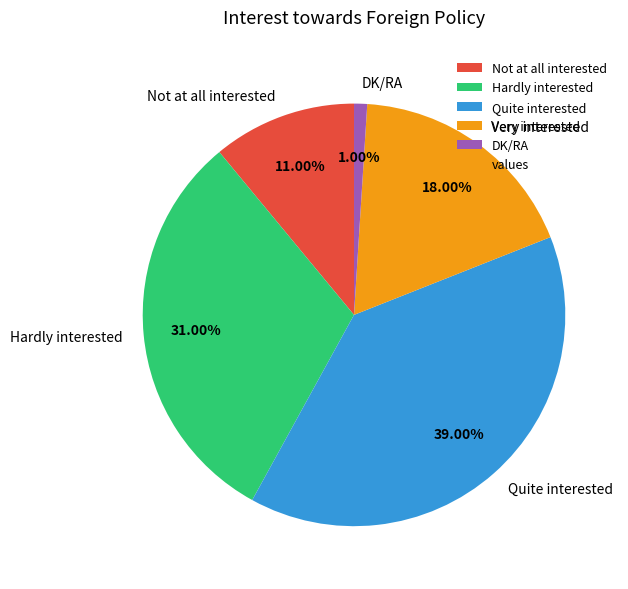

True or false: Quite interested accounts for 53% of the total.

False